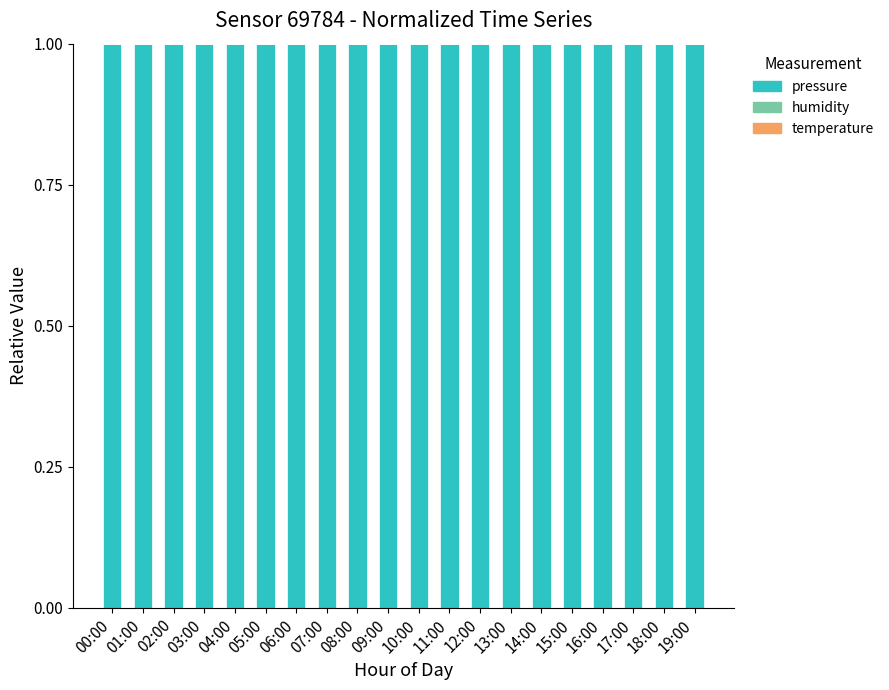

The pressure series shows 0.6 at 19:00. True or false?

False